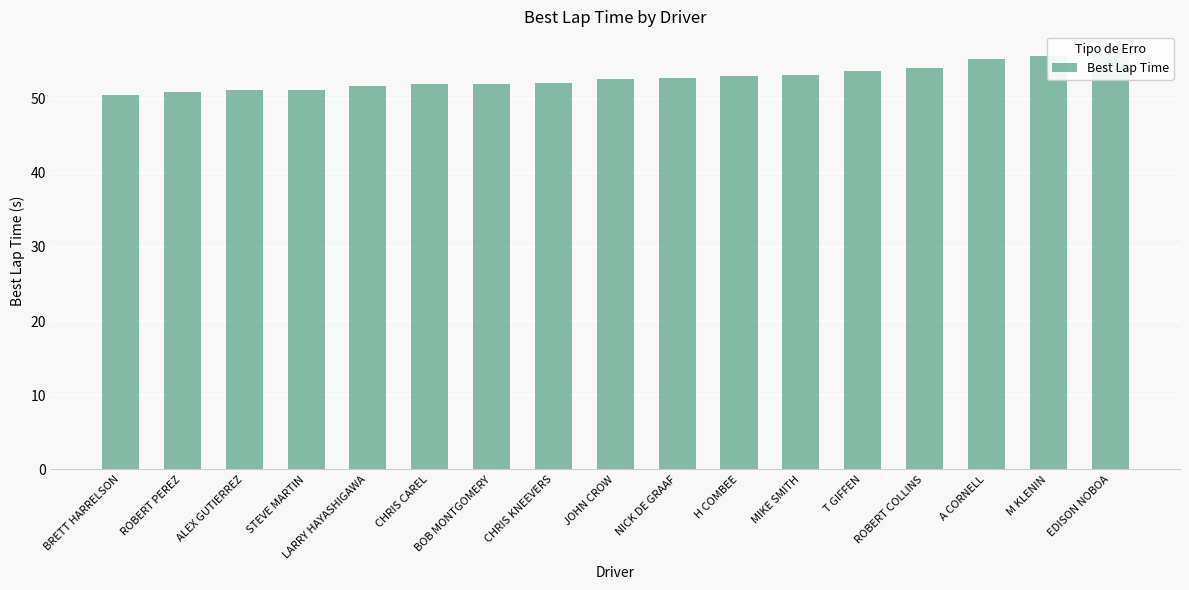

True or false: the data shows 16.6 at BRETT HARRELSON.

False